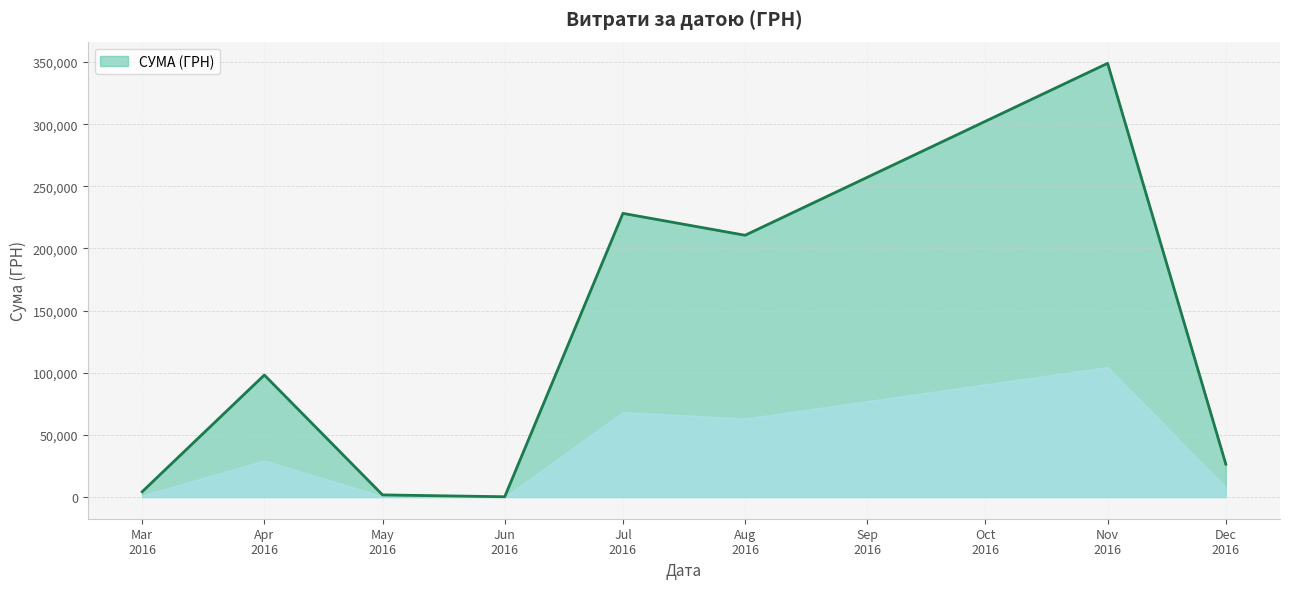

What is the difference between the maximum and second lowest values?

347250.5